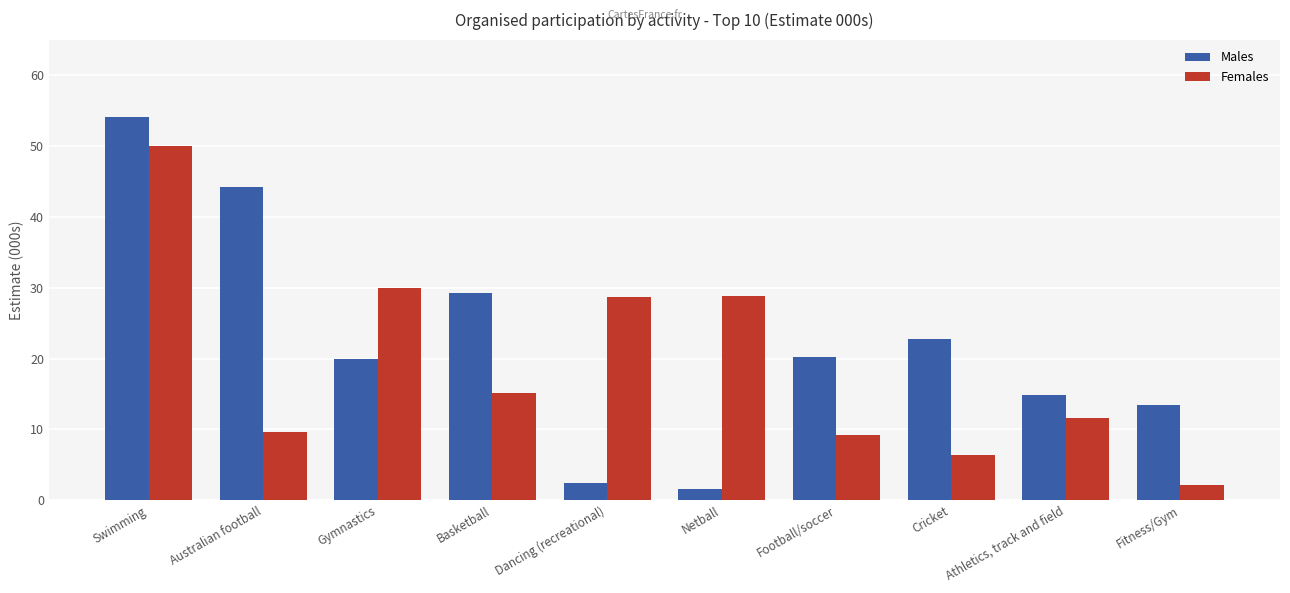

Read the Females value at Swimming.

50.1